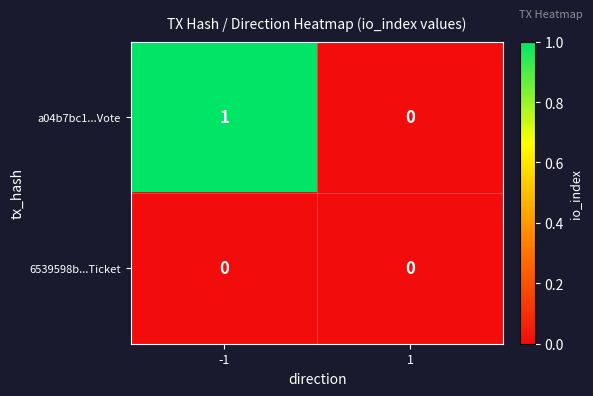

Which series changed the most between -1 and 1?

a04b7bc1...Vote